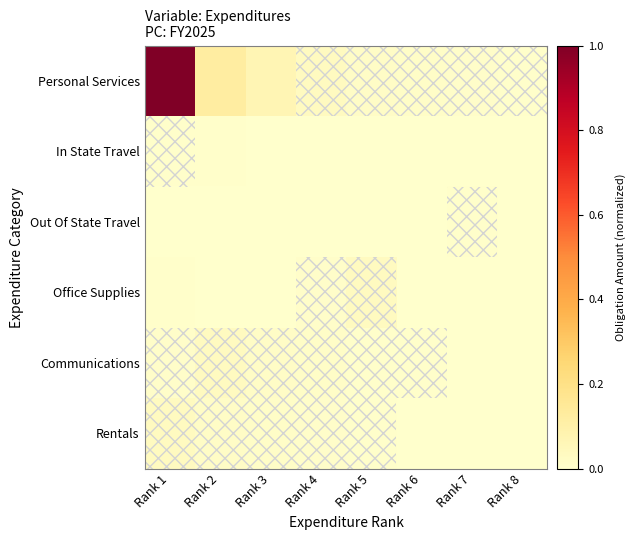

Reading left to right, list all the values displayed in this chart.

Personal Services: Rank 1=1.0	Rank 2=0.1	Rank 3=0.1	Rank 4=0.0	Rank 5=0.0	Rank 6=0.0	Rank 7=0.0	Rank 8=0.0
In State Travel: Rank 1=0.0	Rank 2=0.0	Rank 3=0.0	Rank 4=0.0	Rank 5=0.0	Rank 6=0.0	Rank 7=0.0	Rank 8=0.0
Out Of State Travel: Rank 1=0.0	Rank 2=0.0	Rank 3=0.0	Rank 4=0.0	Rank 5=0.0	Rank 6=0.0	Rank 7=0.0	Rank 8=0.0
Office Supplies: Rank 1=0.0	Rank 2=0.0	Rank 3=0.0	Rank 4=0.0	Rank 5=0.0	Rank 6=0.0	Rank 7=0.0	Rank 8=0.0
Communications: Rank 1=0.0	Rank 2=0.0	Rank 3=0.0	Rank 4=0.0	Rank 5=0.0	Rank 6=0.0	Rank 7=0.0	Rank 8=0.0
Rentals: Rank 1=0.0	Rank 2=0.0	Rank 3=0.0	Rank 4=0.0	Rank 5=0.0	Rank 6=0.0	Rank 7=0.0	Rank 8=0.0